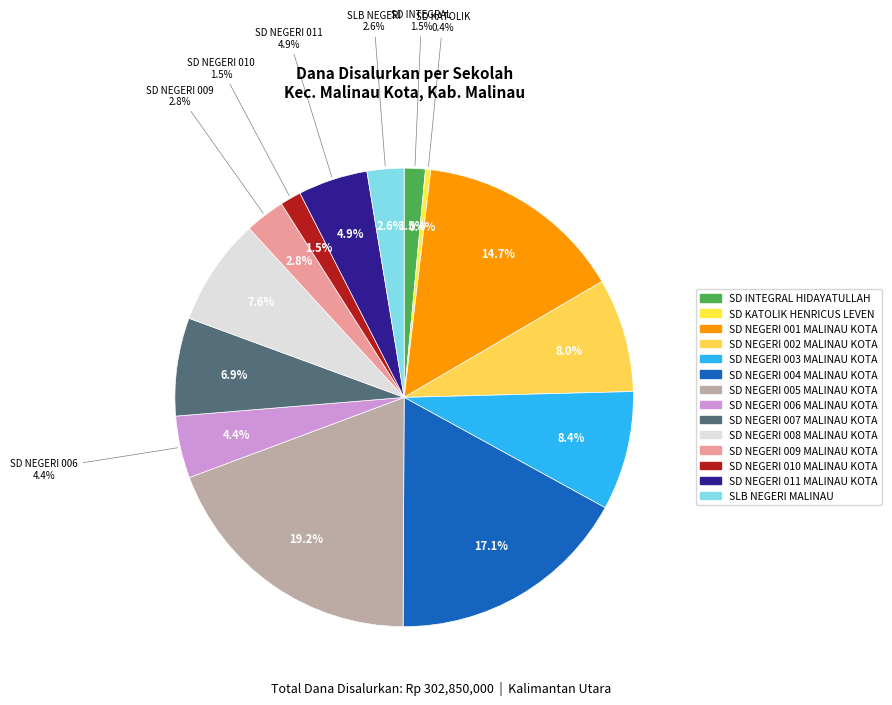

Between SD NEGERI 005 MALINAU KOTA and SD NEGERI 003 MALINAU KOTA, which is larger?

SD NEGERI 005 MALINAU KOTA